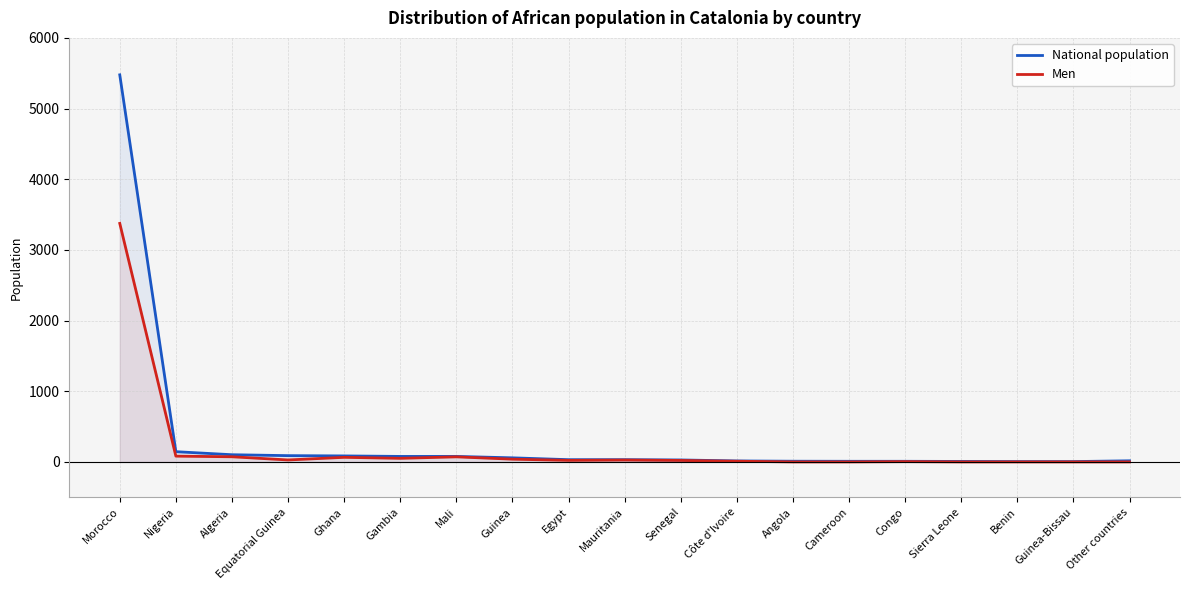

What is the sum of all Men values?

3869